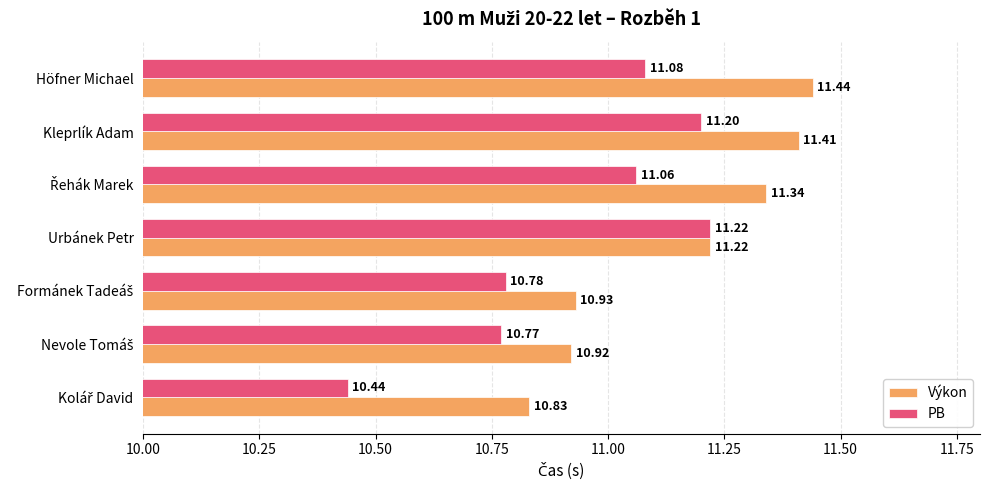

At how many categories does at least one series exceed 11?

4